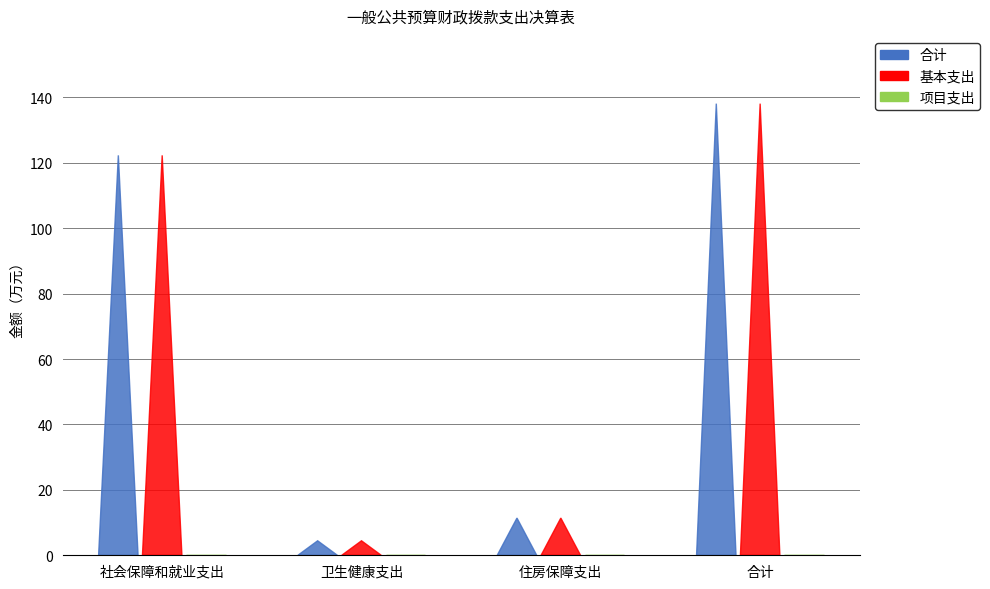

How many values in the 合计 series are below 122?

2